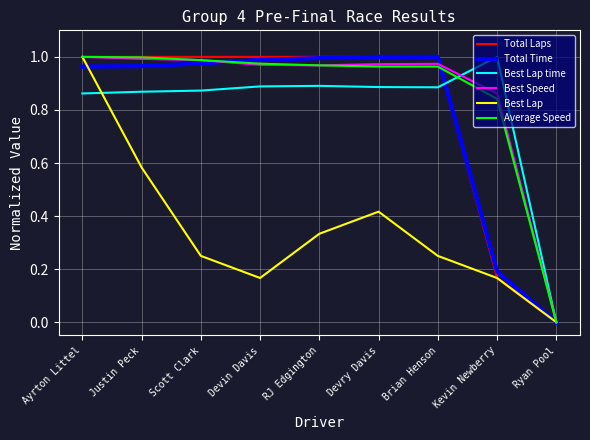

True or false: Best Lap has more than 0 points higher than both neighbors.

True